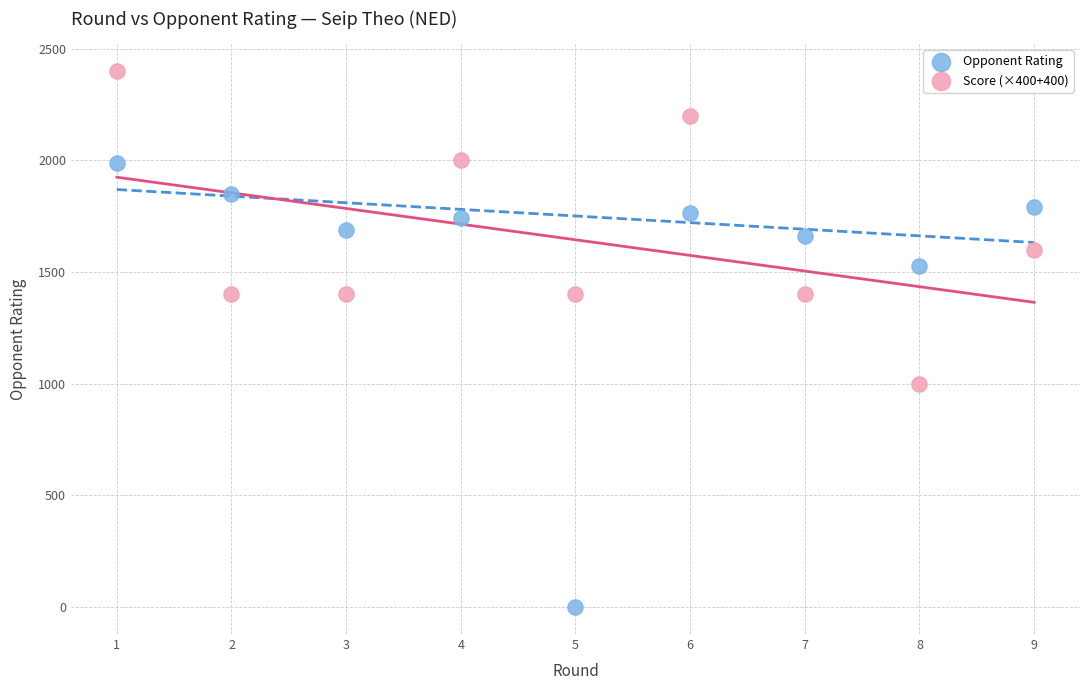

Across all data points, what is the range of X values (max minus min)?

8